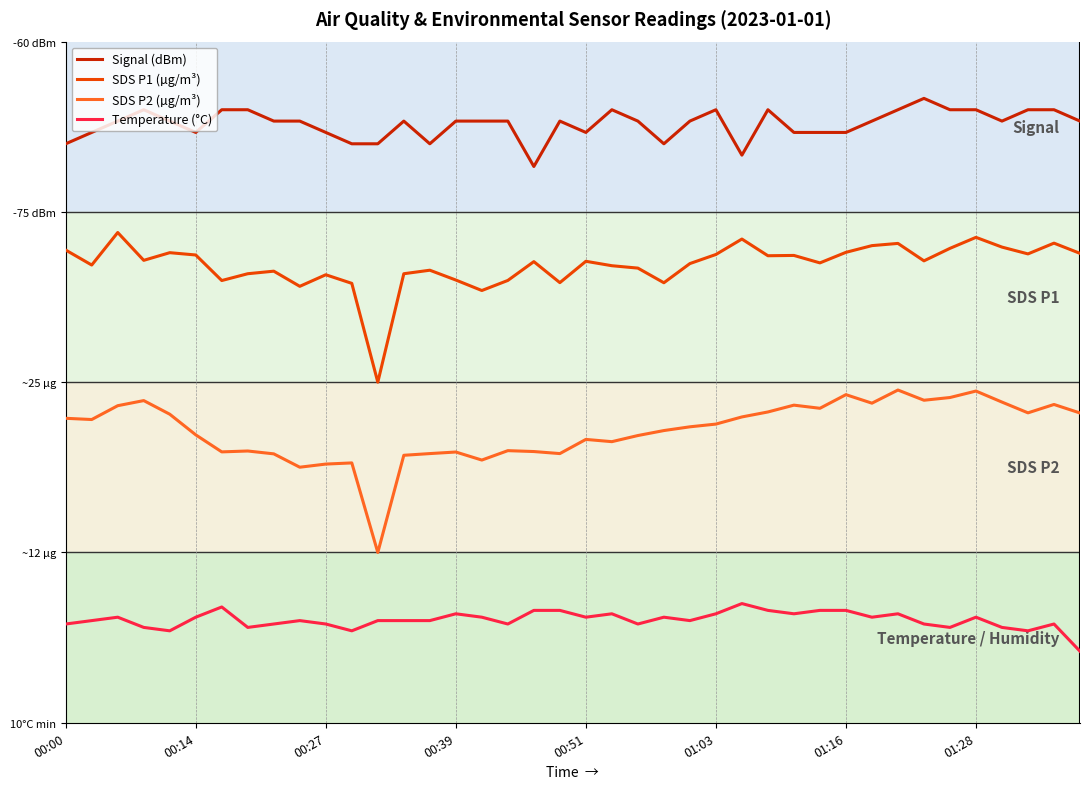

What are all the series names shown in the legend?

Signal (dBm), SDS P1 (µg/m³), SDS P2 (µg/m³), Temperature (°C)